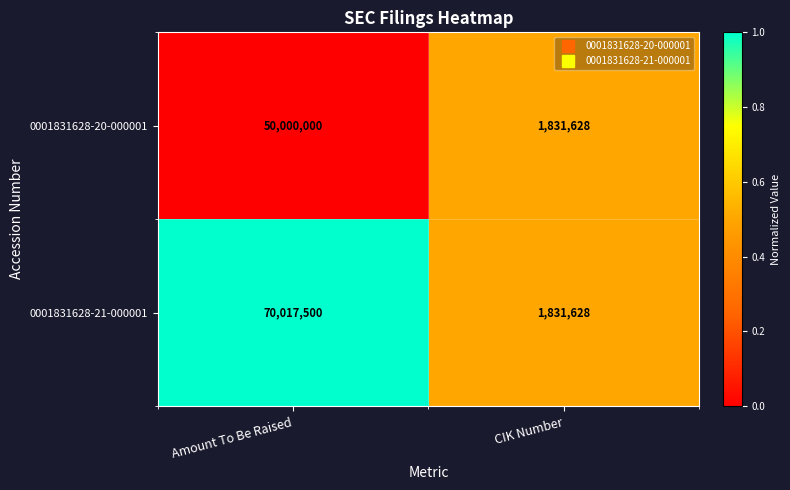

The value of 0001831628-21-000001 at Amount To Be Raised is 70017500. True or false?

True